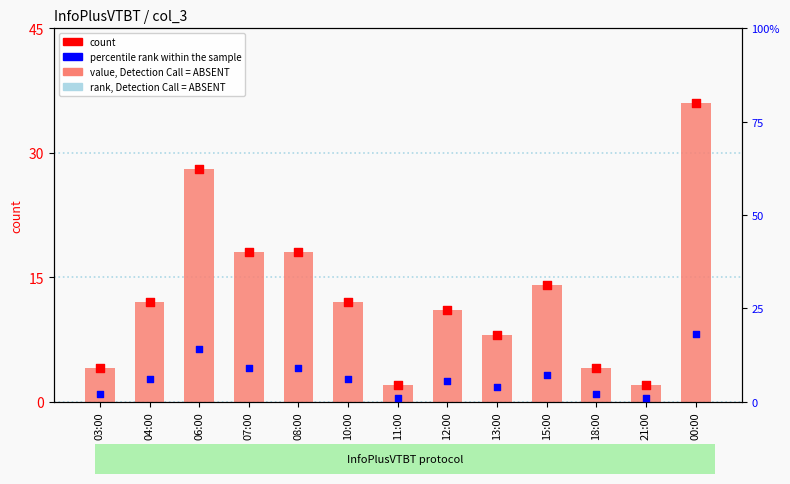

Which series has the largest Y range (max minus min)?

count